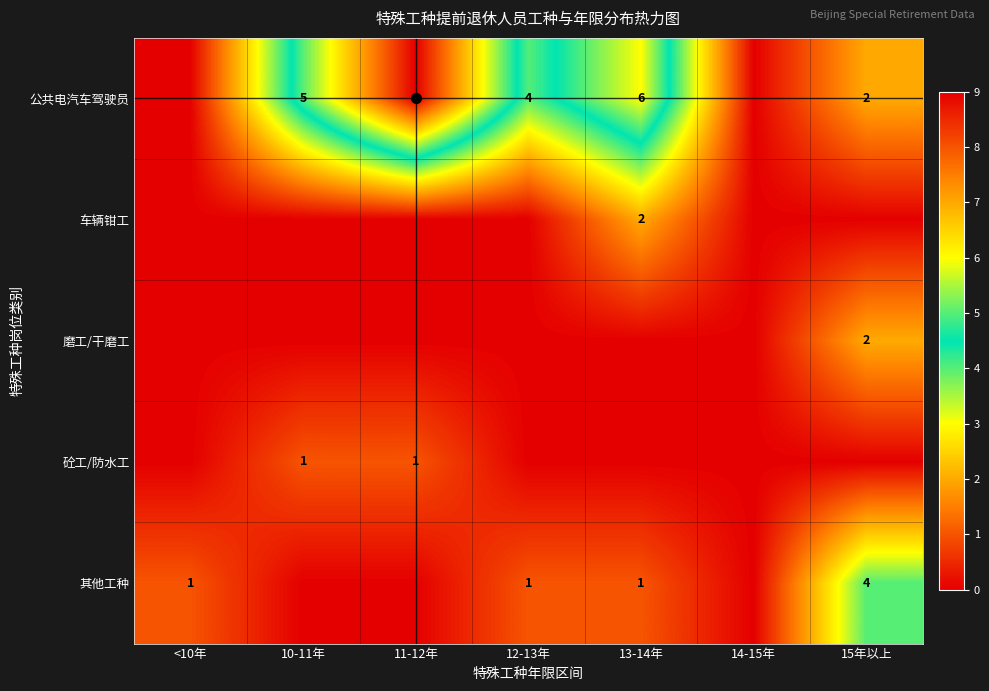

True or false: 其他工种 has a value of 1 at <10年.

True